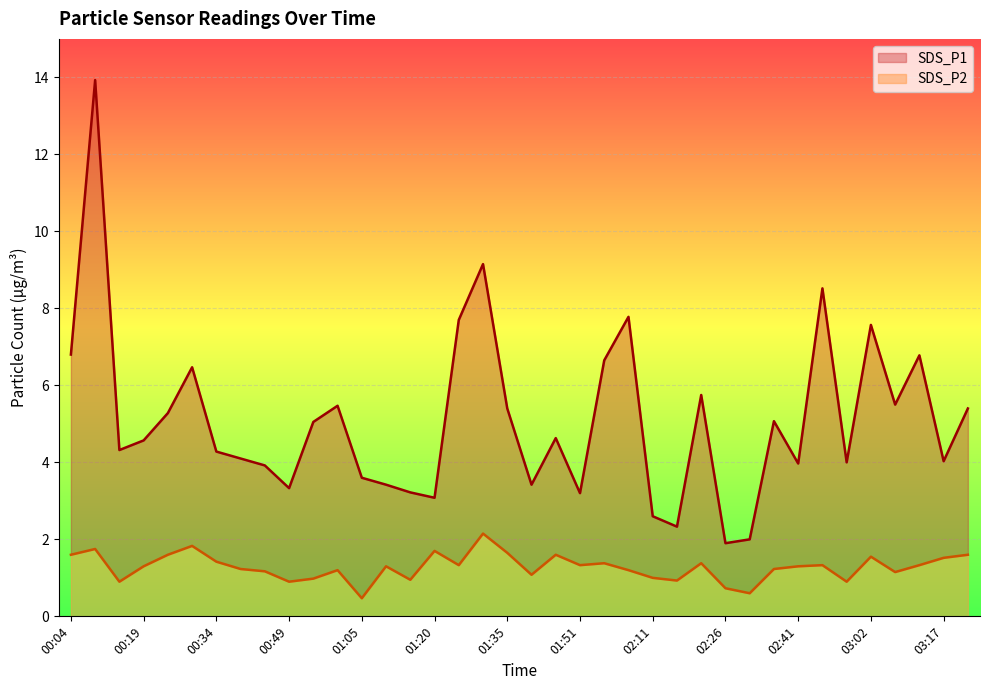

Which series changed the most between 00:49 and 02:06?

SDS_P1